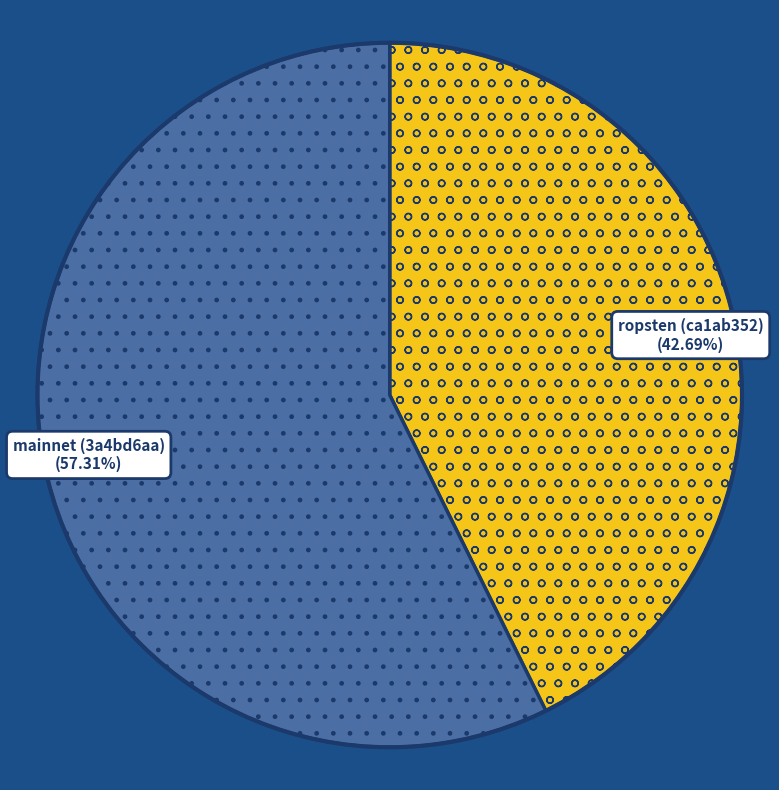

How many slices are in this pie chart?

2